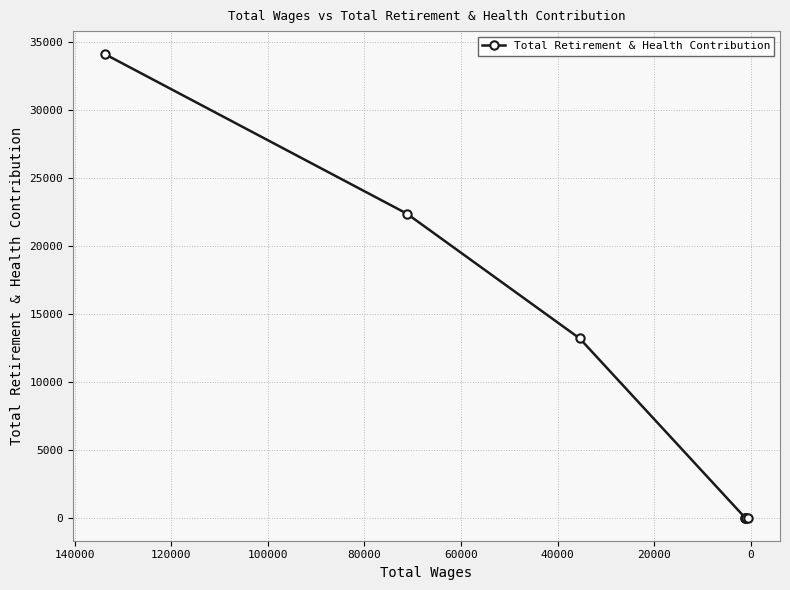

True or false: the data has more than 1 interior local peaks.

False